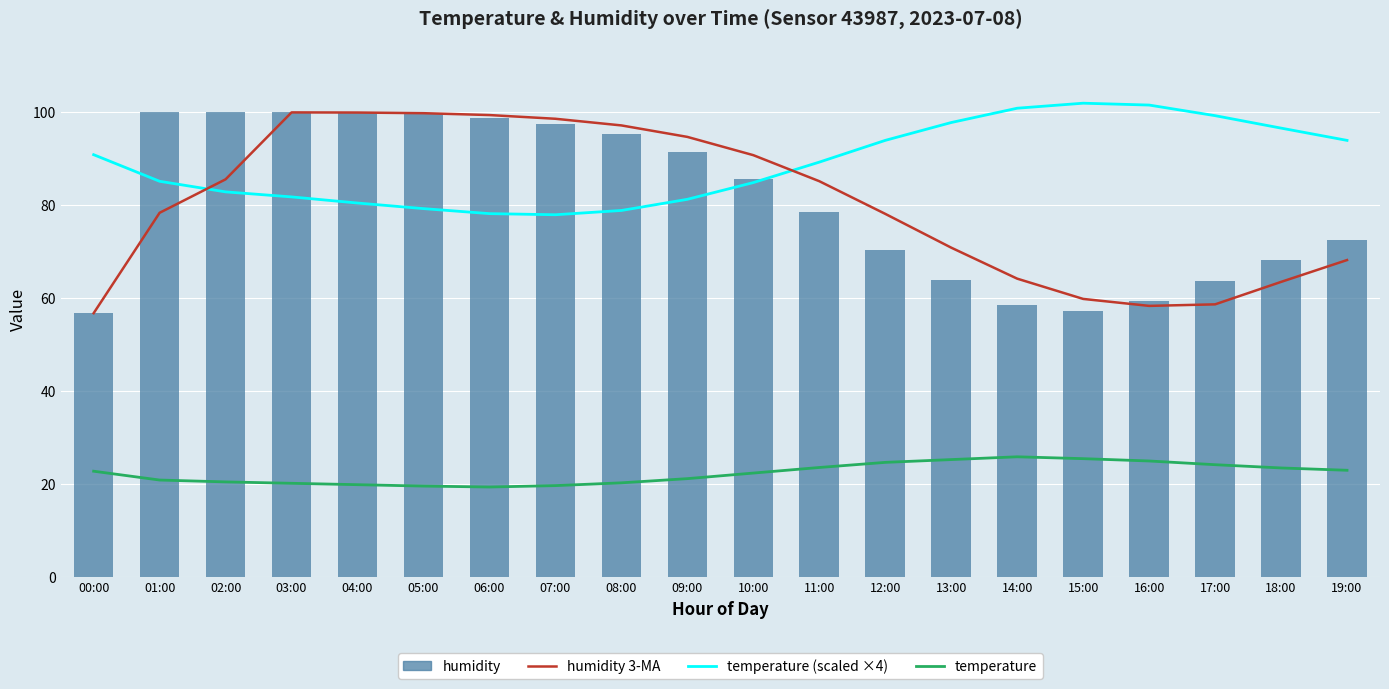

What is the total value across all series at 12:00?

266.8